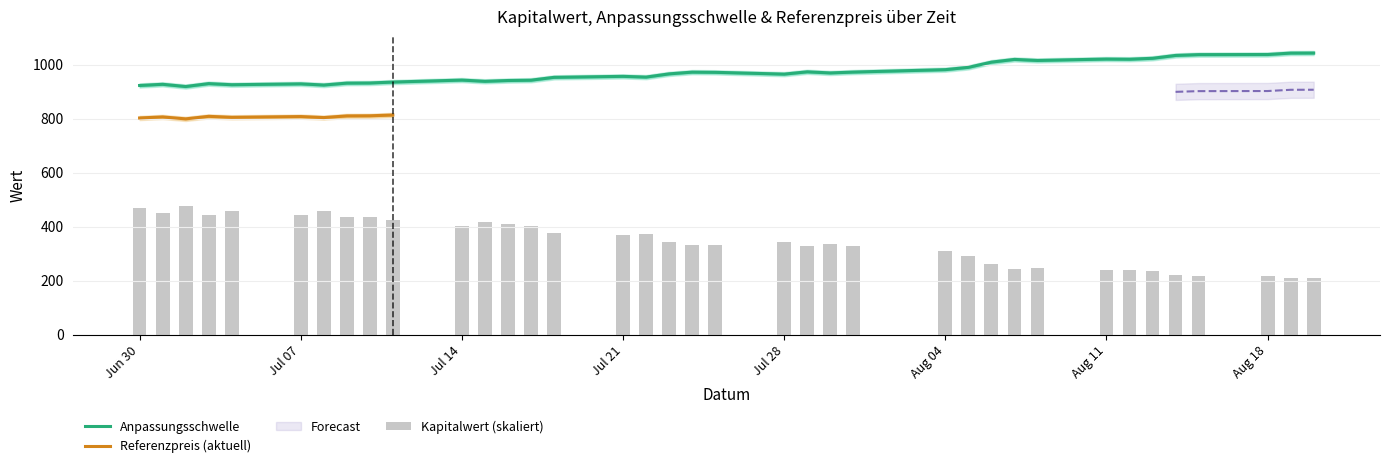

What is the minimum value for Anpassungsschwelle?

919.1